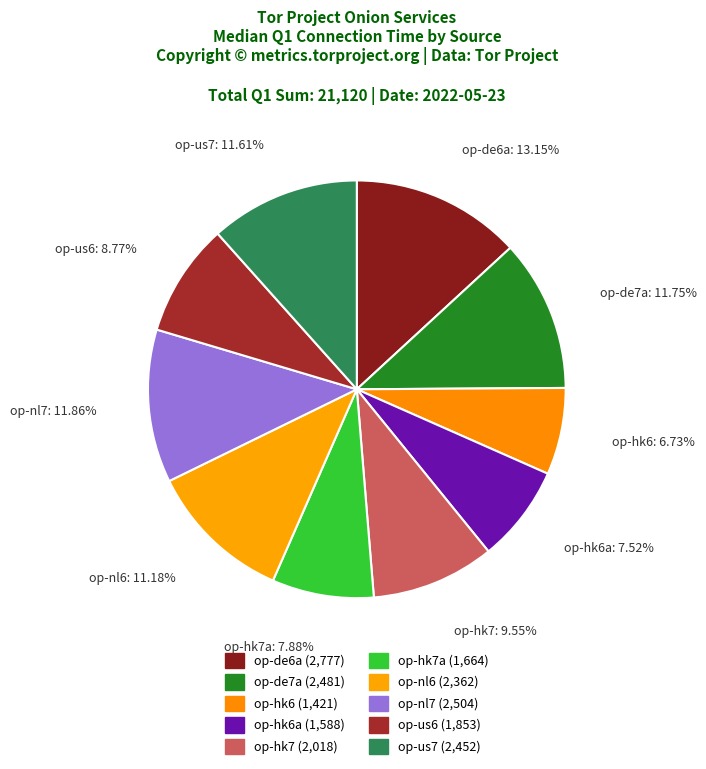

What is the smallest slice in the pie chart?

op-hk6